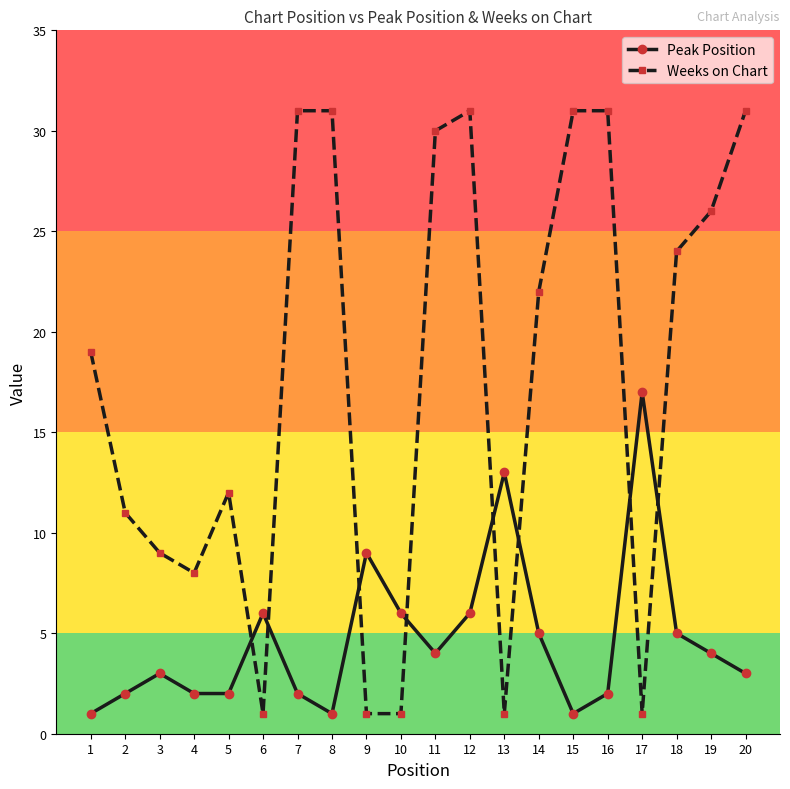

The value of Weeks on Chart at 2 is 11. True or false?

True